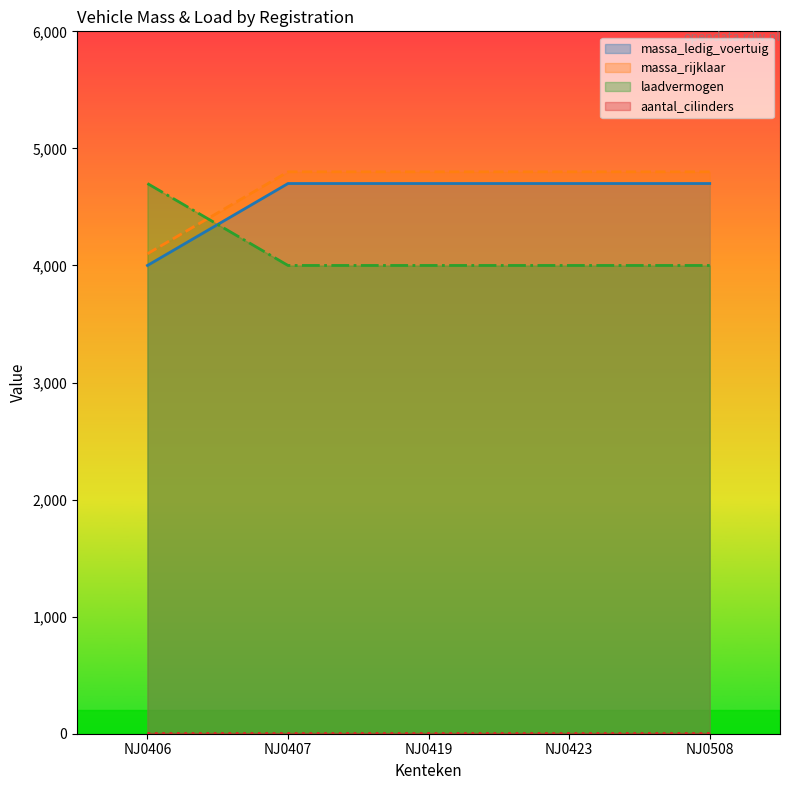

Which category has the highest value across all series?

NJ0407